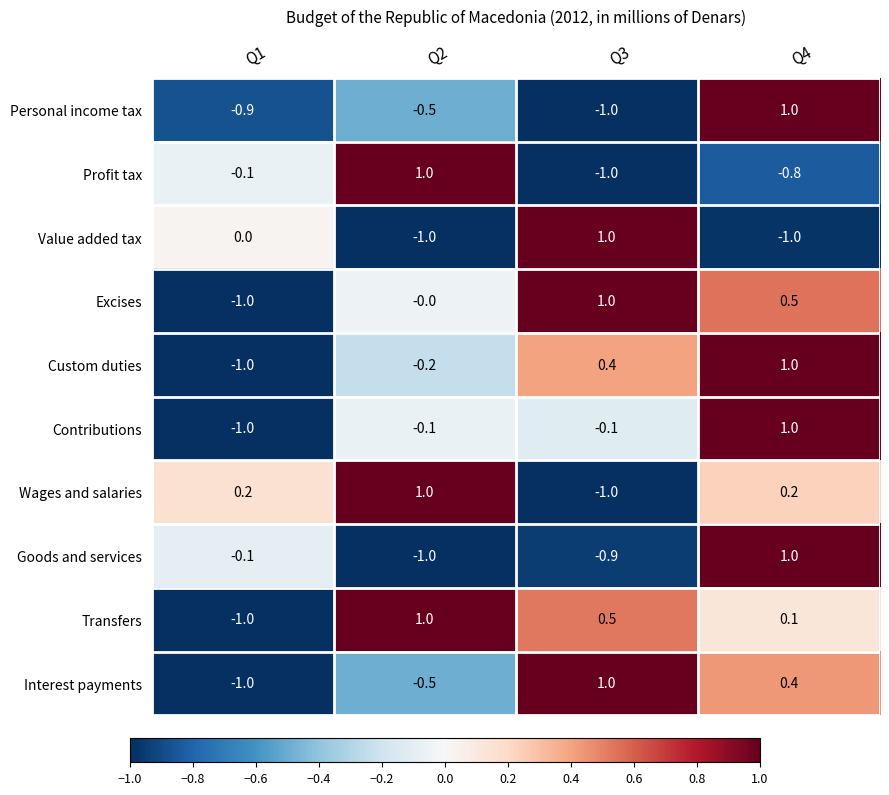

What is the difference between the second highest and minimum values in the Interest payments series?

1.4